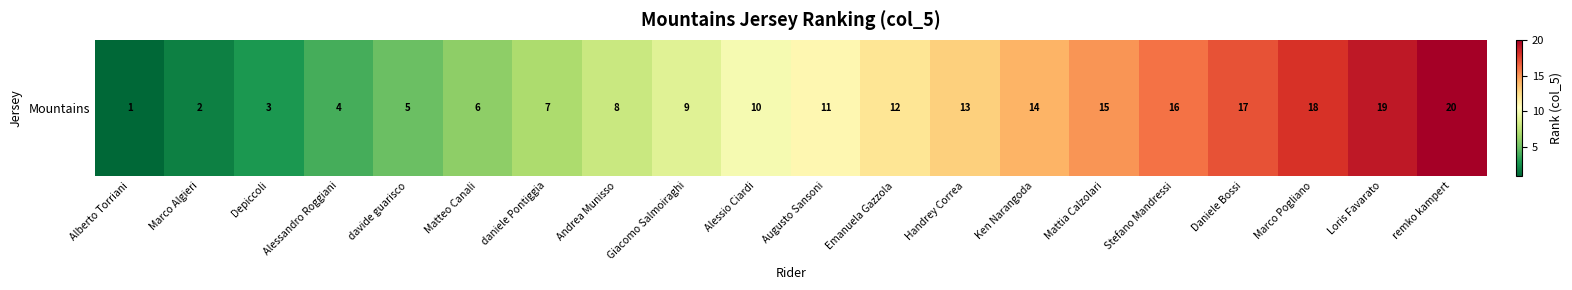

Rank the categories by value from lowest to highest.

Alberto Torriani, Marco Algieri, Depiccoli, Alessandro Roggiani, davide guarisco, Matteo Canali, daniele Pontiggia, Andrea Munisso, Giacomo Salmoiraghi, Alessio Ciardi, Augusto Sansoni, Emanuela Gazzola, Handrey Correa, Ken Narangoda, Mattia Calzolari, Stefano Mandressi, Daniele Bossi, Marco Pogliano, Loris Favarato, remko kampert